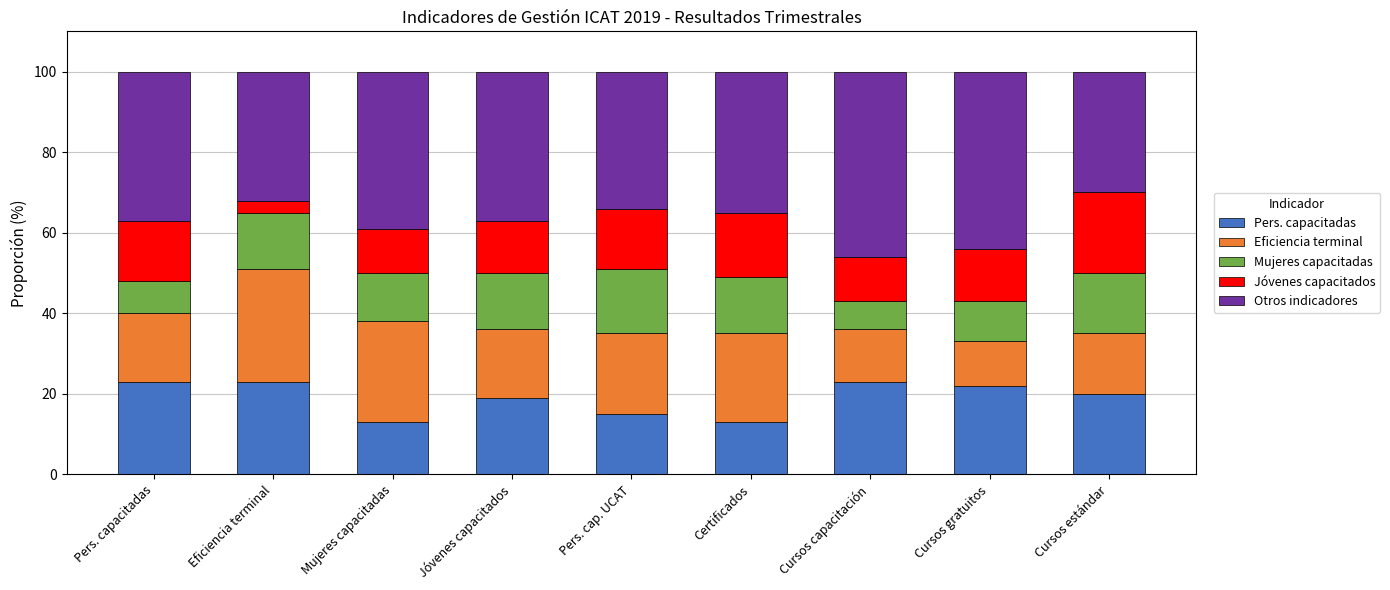

What is the total value across all series at Cursos gratuitos?

100